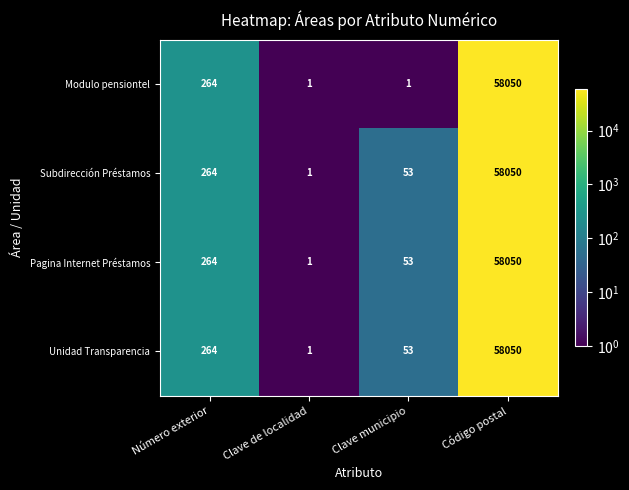

What is the sum of the Unidad Transparencia values at Clave de localidad and Clave municipio?

54